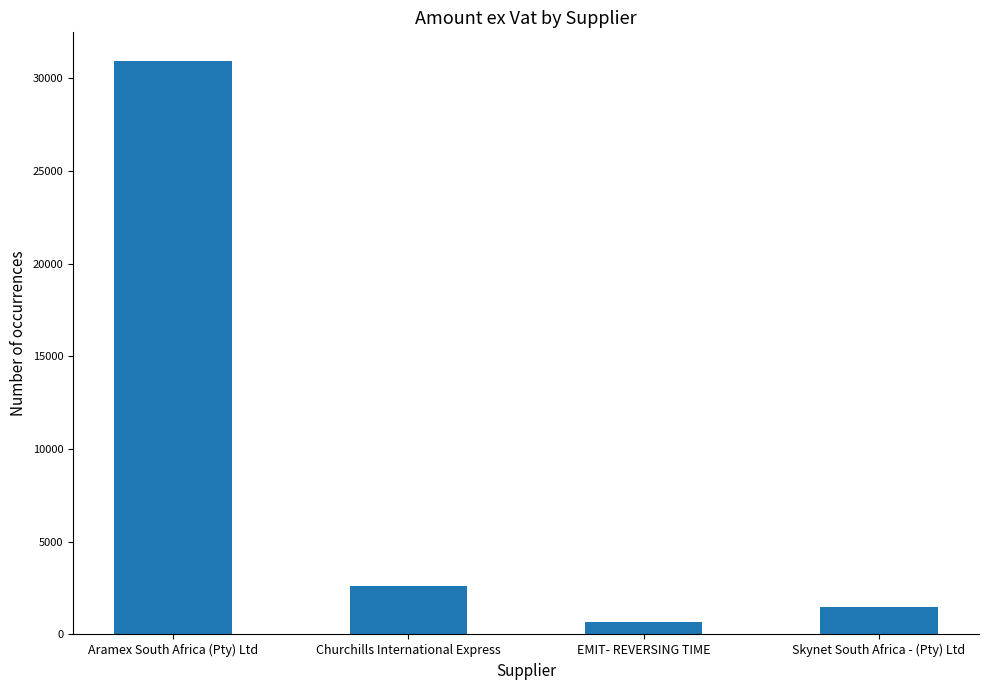

What is the minimum value shown in the chart?

692.1